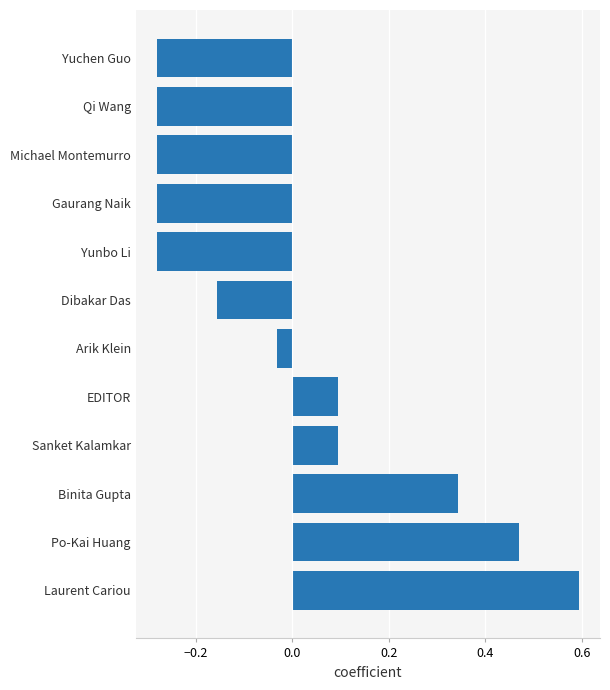

Are the bars horizontal?

Yes